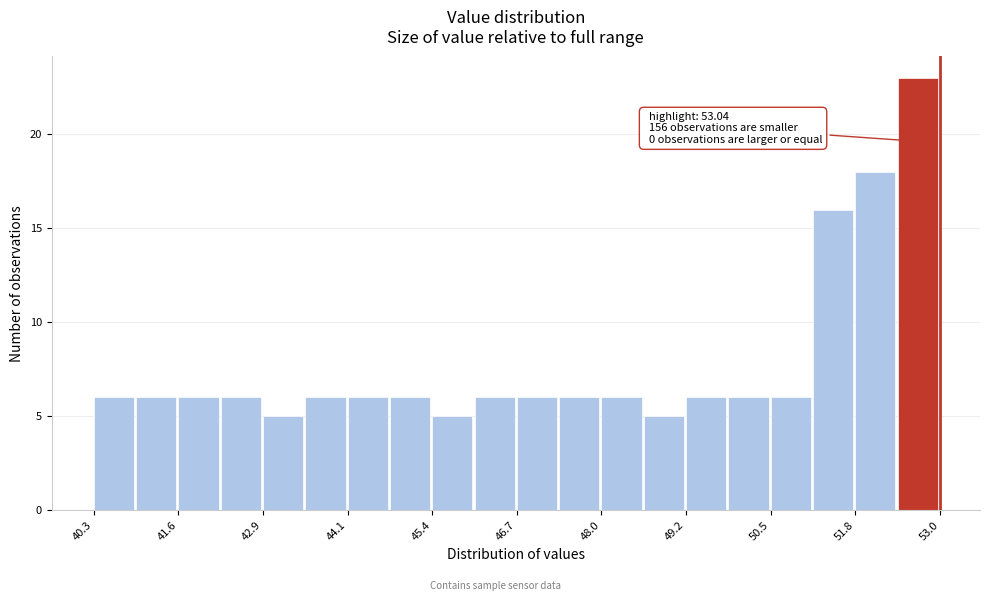

Around what value on the x-axis is the tallest bar? Give the approximate position of its centre, as read against the axis.

52.8